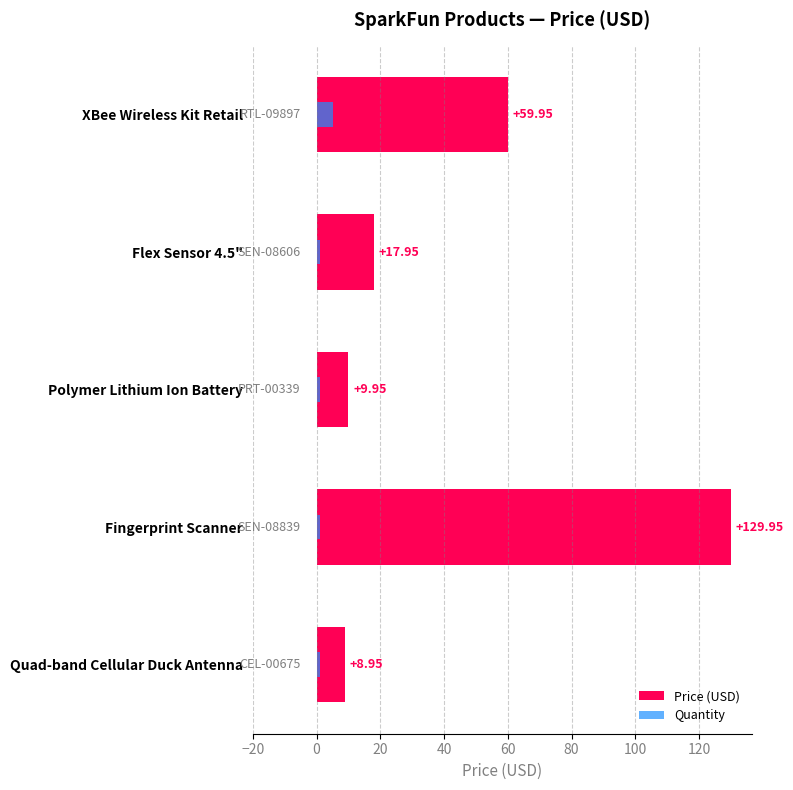

What is the average value of the Price (USD) series?

45.4